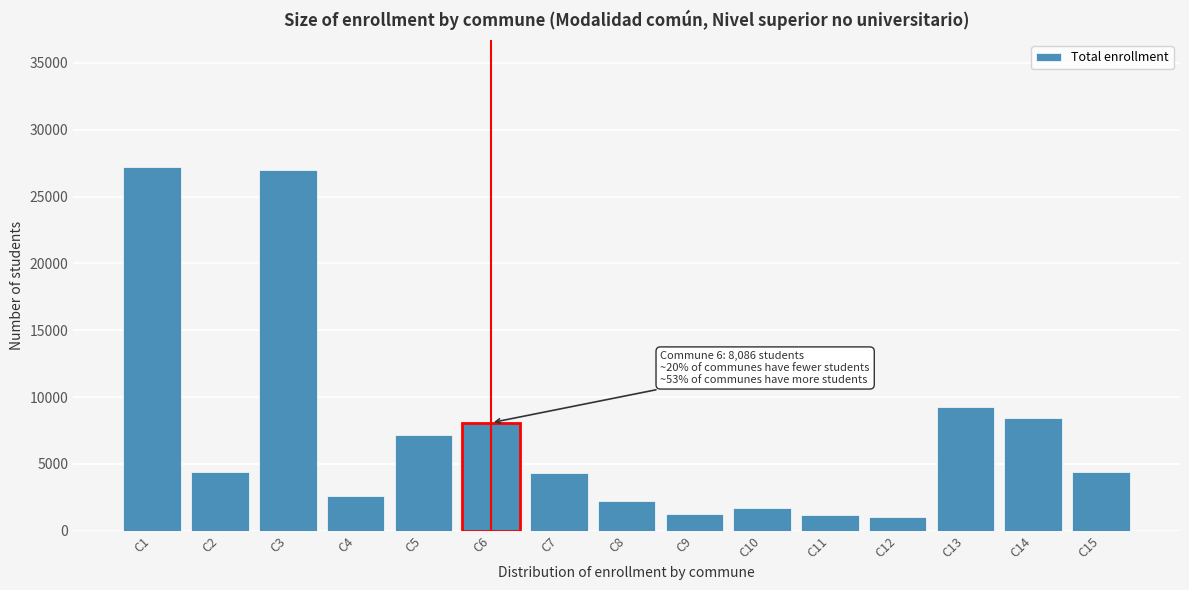

What is the ratio of the value at C8 to the value at C11?

1.9